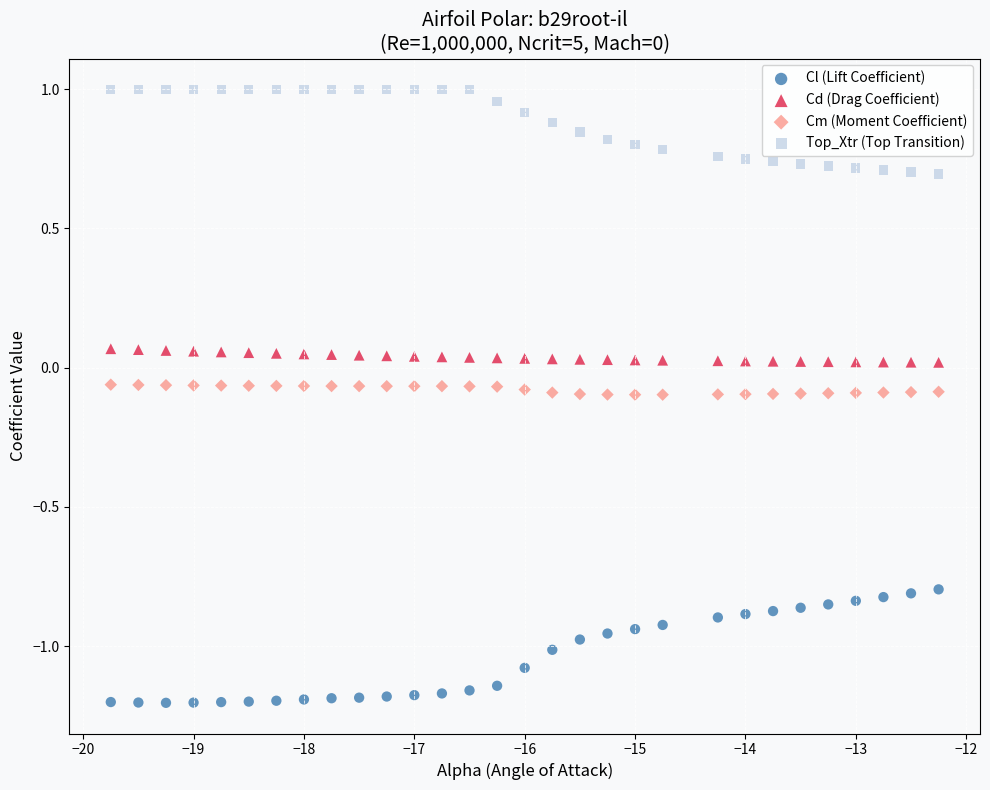

Which series has the largest Y range (max minus min)?

Cl (Lift Coefficient)